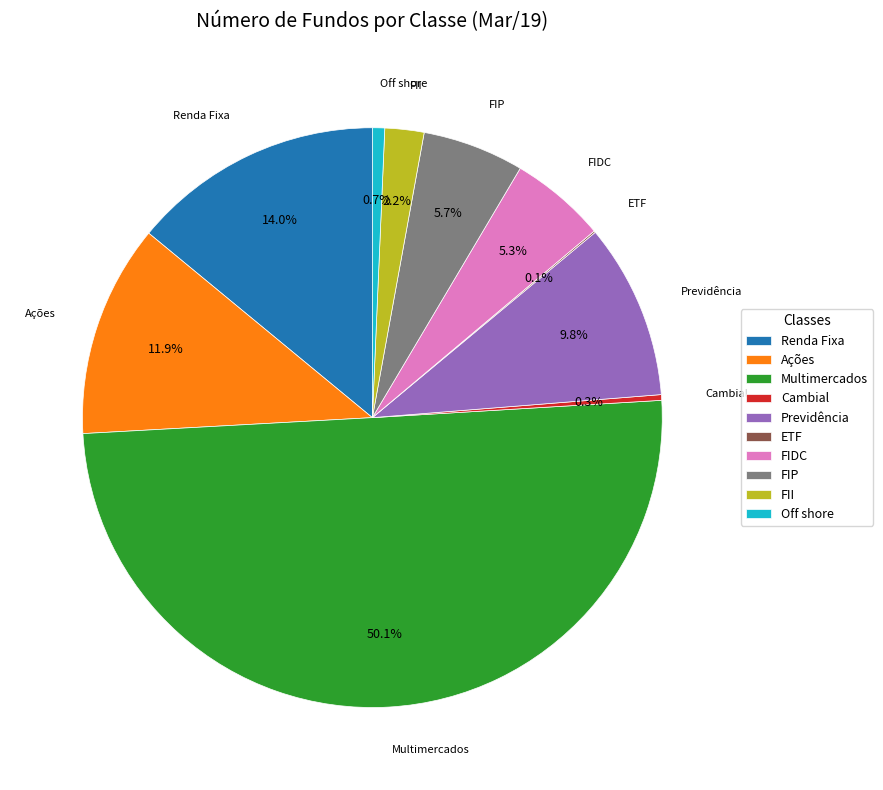

Which has a higher value, FII or Previdência?

Previdência